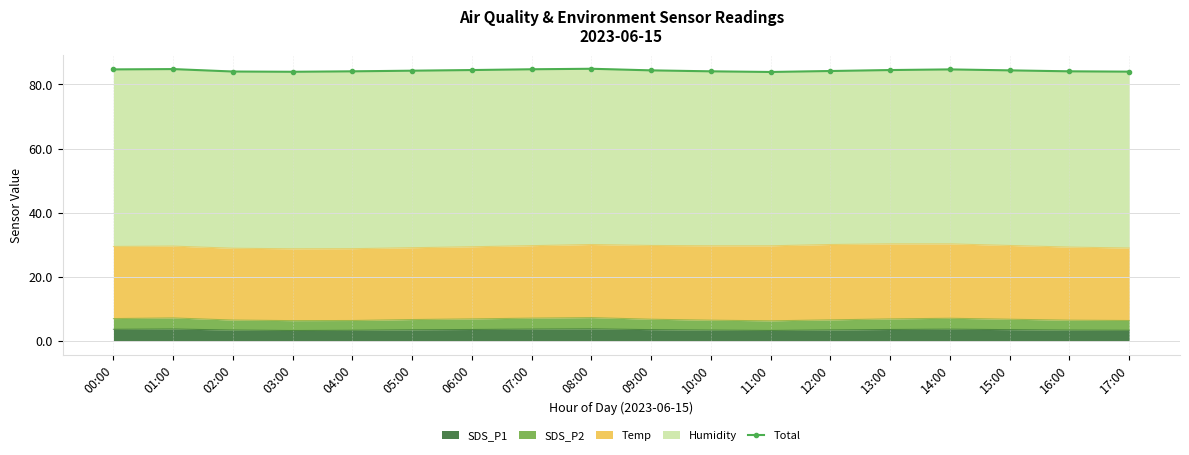

How many points are higher than both their immediate neighbors (excluding endpoints)?

3